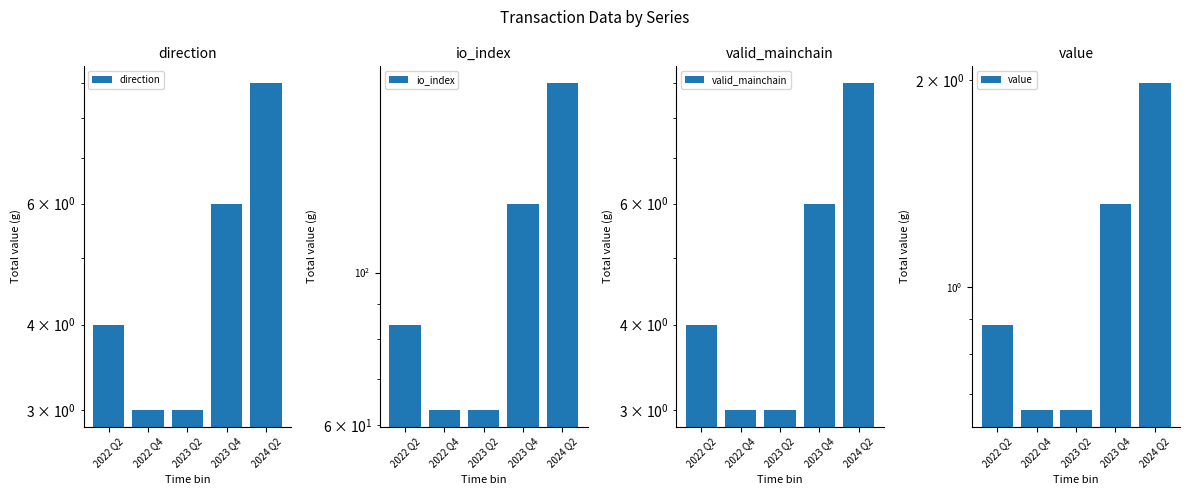

What is the label of the 1st bar from the left?

2022 Q2